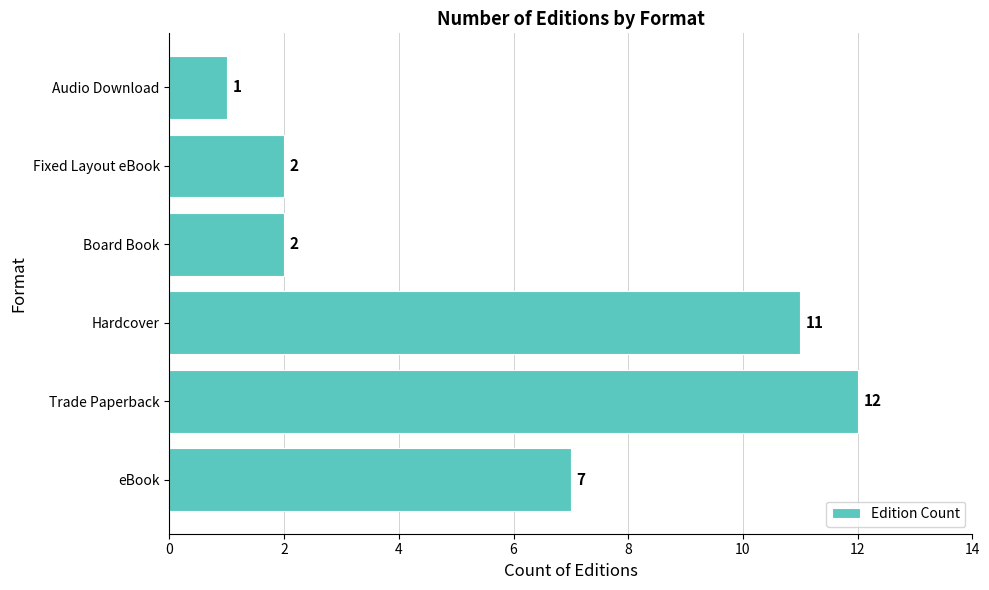

Are the bars grouped side by side (vs. stacked)?

No